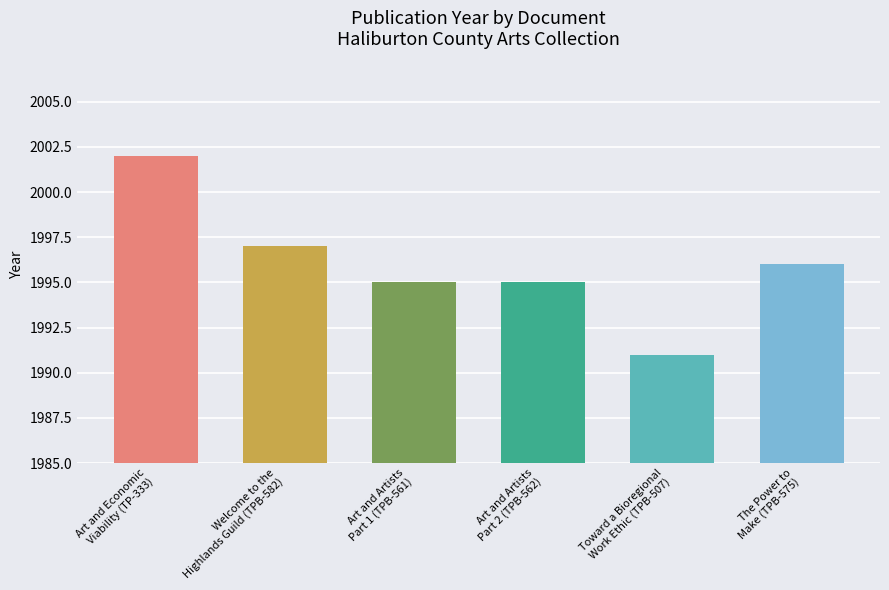

What position from the right is Art and Artists
Part 2 (TPB-562)?

3